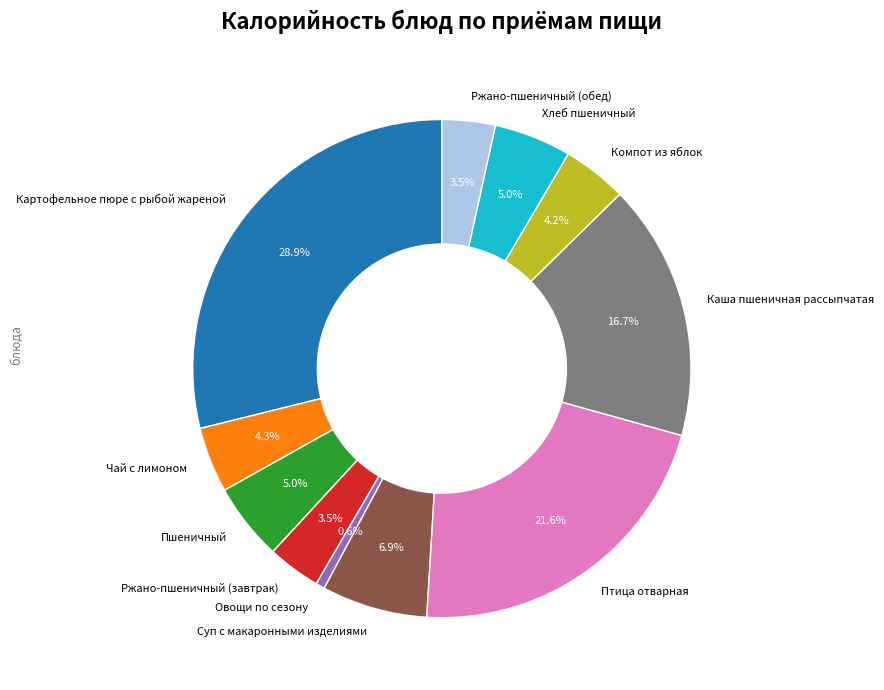

What is the largest slice in the pie chart?

Картофельное пюре с рыбой жареной